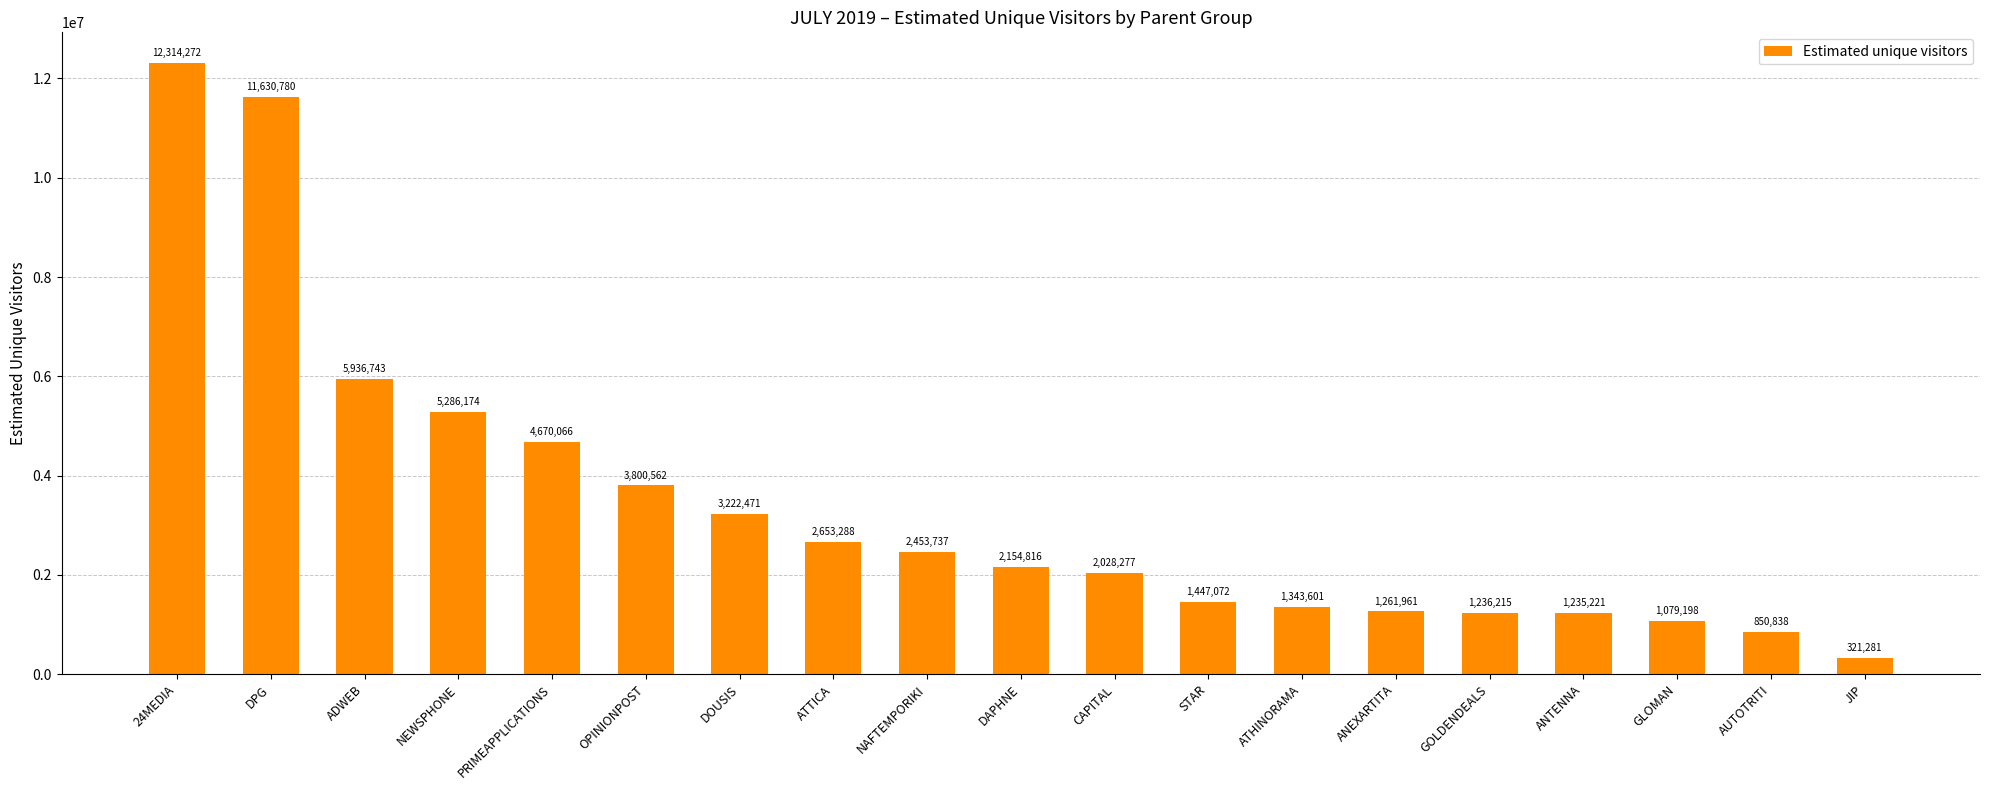

Between STAR and 24MEDIA, which is larger?

24MEDIA